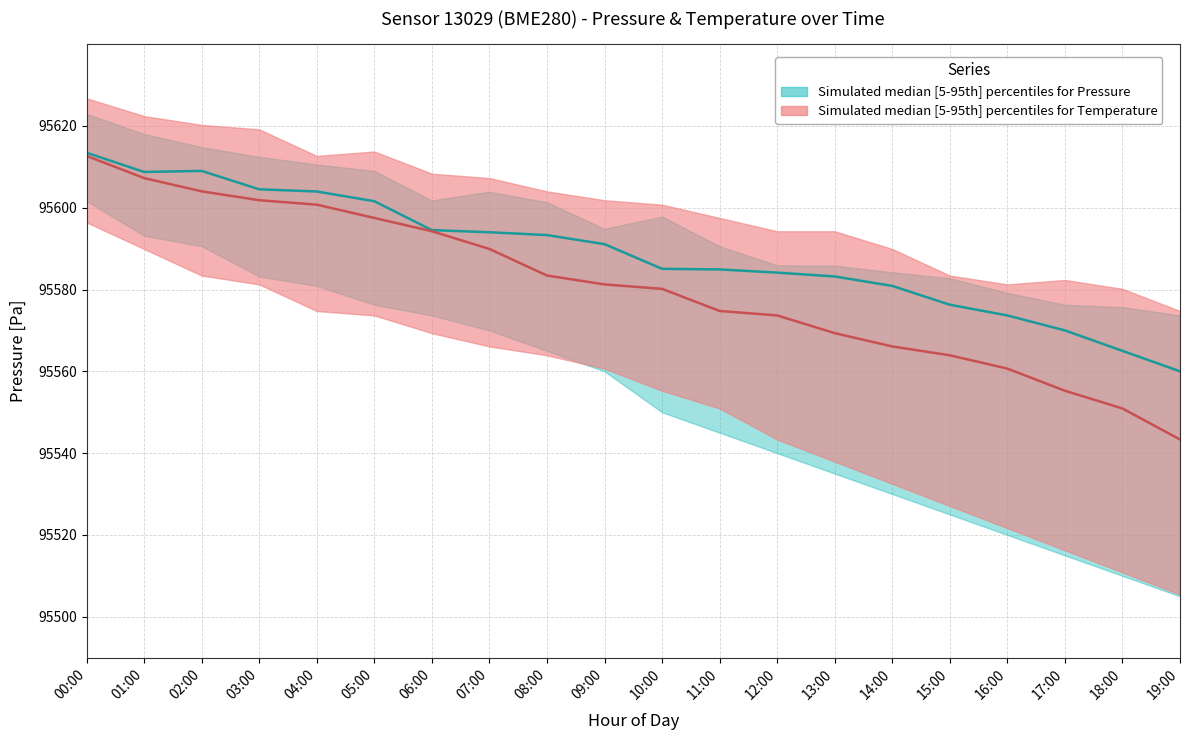

Rank the series at 07:00 from highest to lowest value.

Pressure median, Temperature median